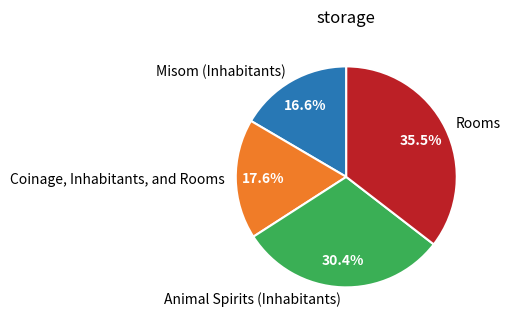

Which category has the biggest portion of the pie?

Rooms